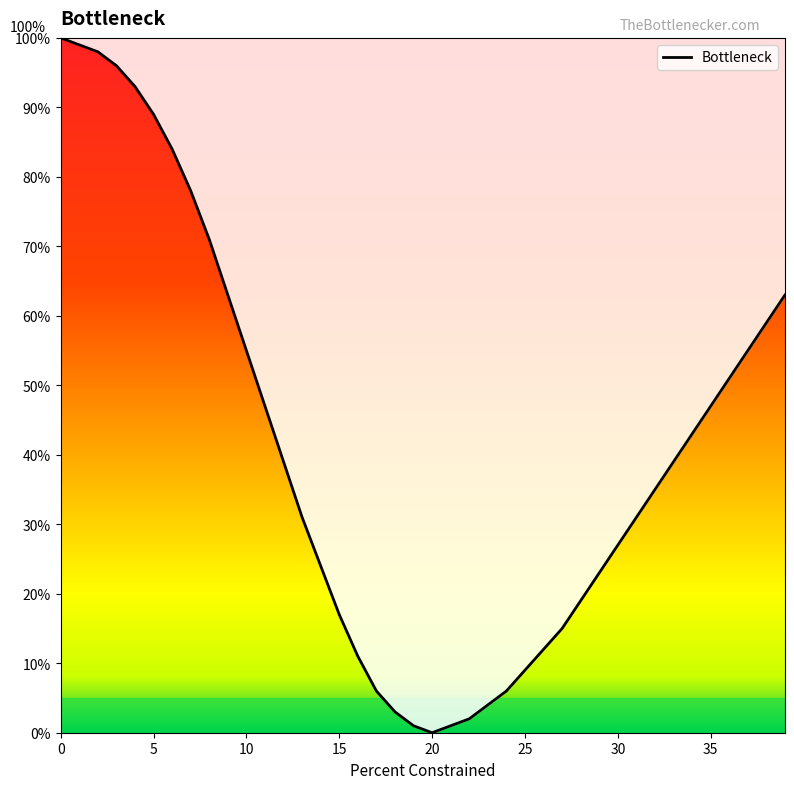

What is the difference between the maximum and minimum values?

100